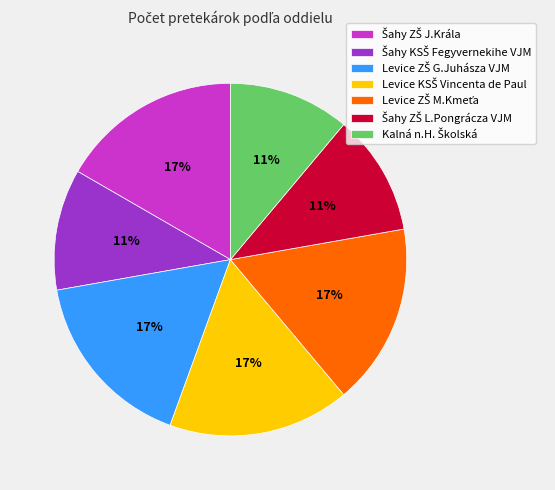

To the nearest percent, what is the difference between the largest and smallest slice percentages?

6%